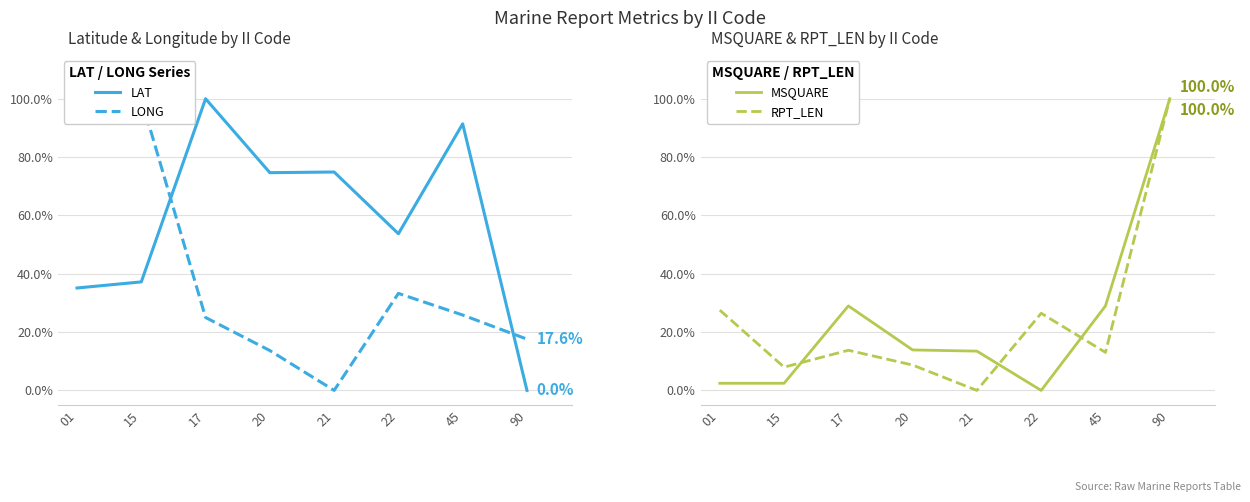

True or false: LONG has more than 1 interior local peaks.

True